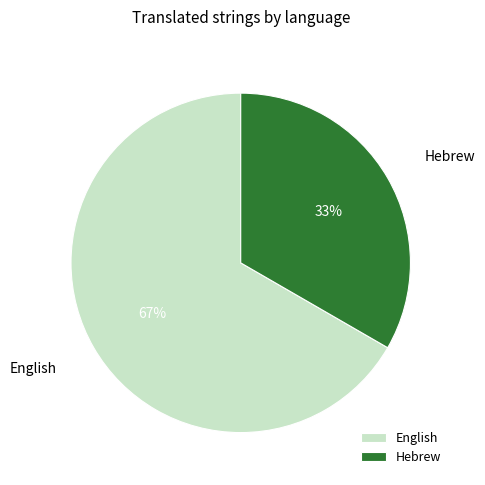

Is the sum of English and Hebrew greater than half?

Yes